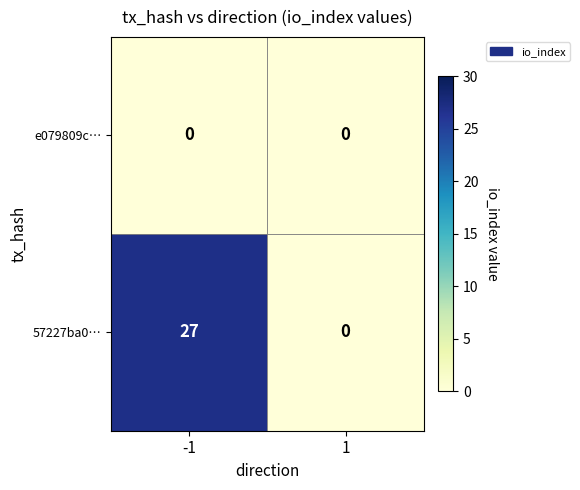

Which series changed the most between -1 and 1?

57227ba0…